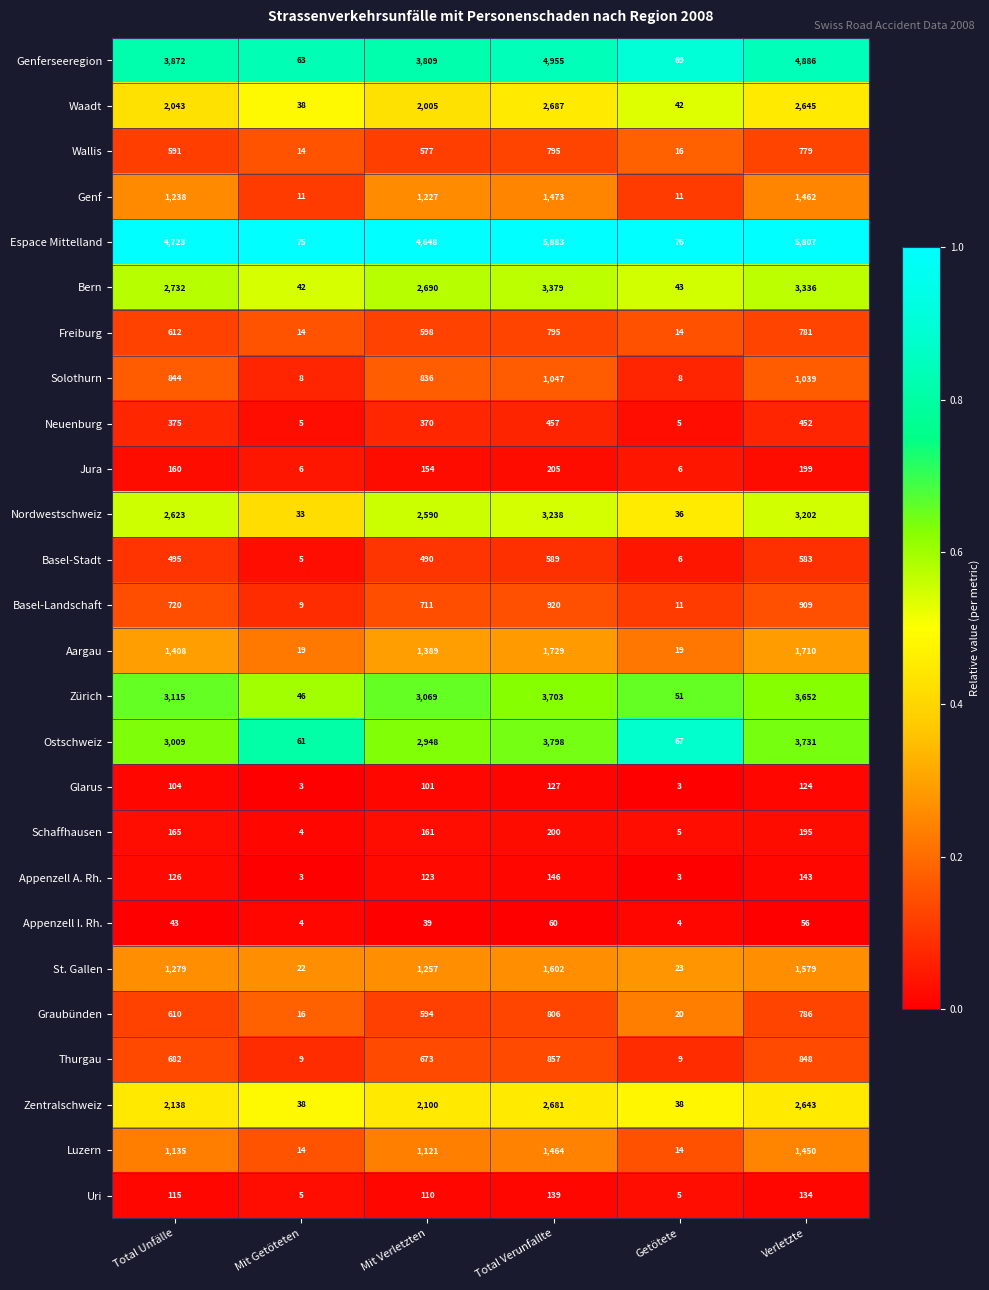

What is the spread (max minus min) of values at Verletzte?

5751